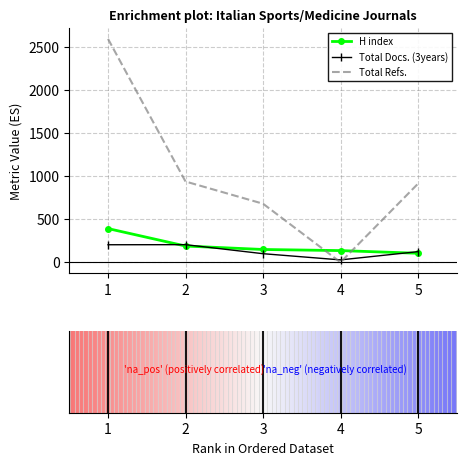

What is the highest value of the H index series?

392